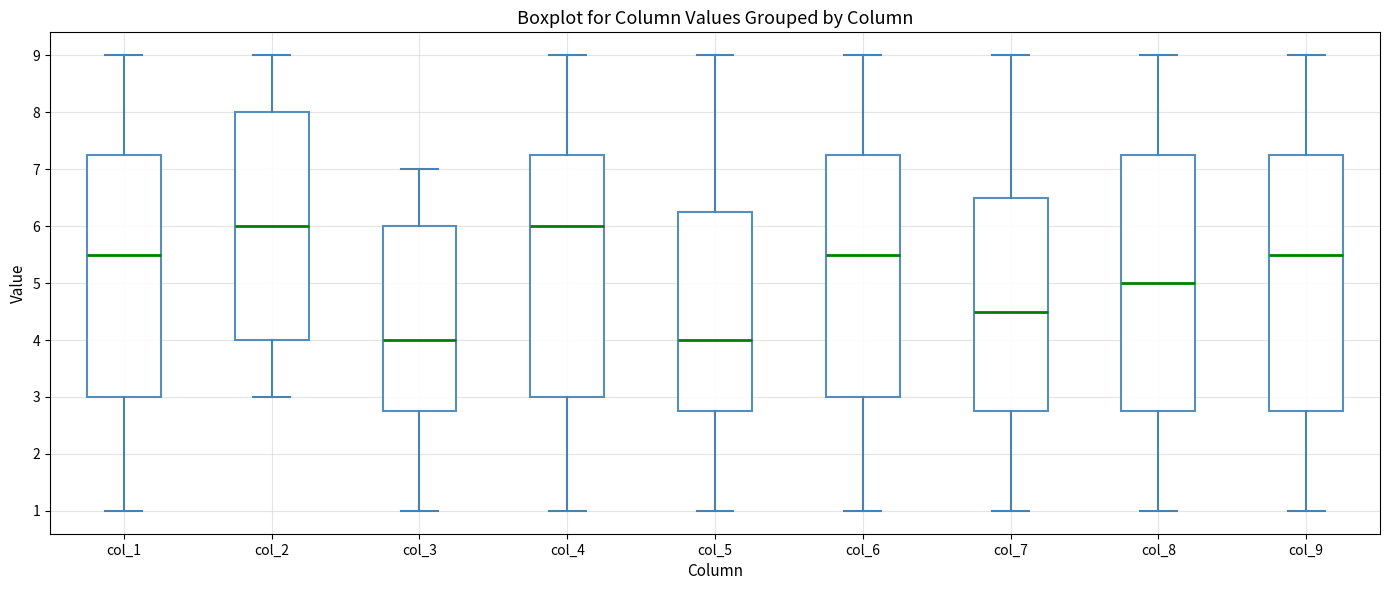

Reading left to right, transcribe this box plot: for each box, give where its median line is, the range the box spans, and where its two whiskers end, as read against the y-axis. The values are not printed on the chart, so give them approximately, as read against the axis.

col_1: median 5.5, box 3.0 to 7.3, whiskers 1.0 to 9.0
col_2: median 6.0, box 4.0 to 8.0, whiskers 3.0 to 9.0
col_3: median 4.0, box 2.8 to 6.0, whiskers 1.0 to 7.0
col_4: median 6.0, box 3.0 to 7.3, whiskers 1.0 to 9.0
col_5: median 4.0, box 2.8 to 6.3, whiskers 1.0 to 9.0
col_6: median 5.5, box 3.0 to 7.3, whiskers 1.0 to 9.0
col_7: median 4.5, box 2.8 to 6.5, whiskers 1.0 to 9.0
col_8: median 5.0, box 2.8 to 7.3, whiskers 1.0 to 9.0
col_9: median 5.5, box 2.8 to 7.3, whiskers 1.0 to 9.0